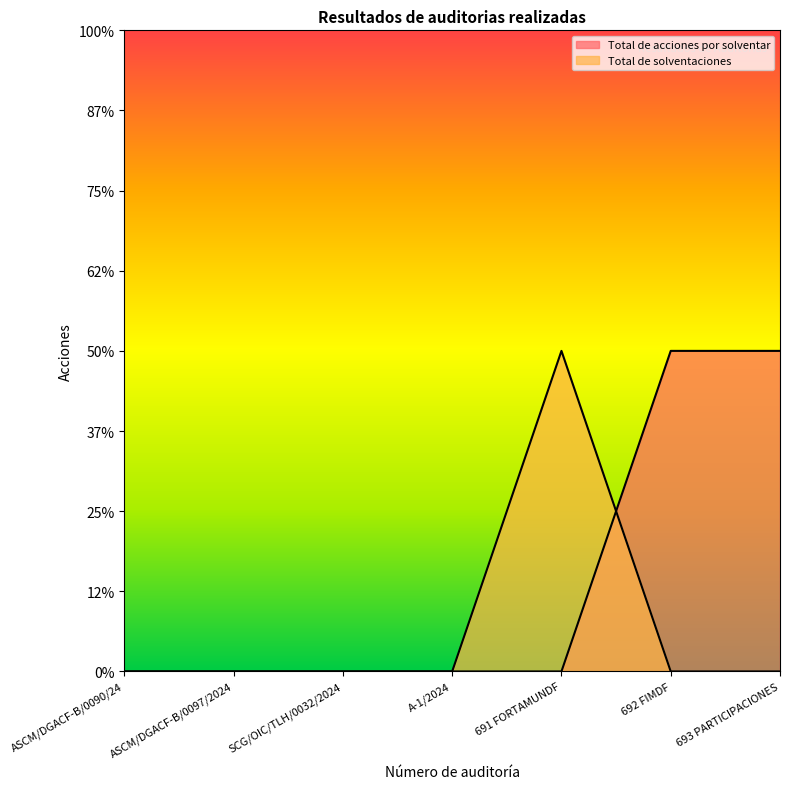

How many data points does each series have?

7